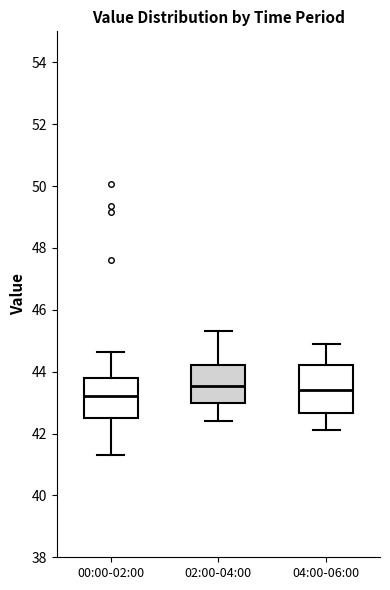

Reading left to right, read every box against the y-axis: the position of its median line, the range the box covers, and the ends of its whiskers. The values are not printed on the chart, so give them approximately, as read against the axis.

00:00-02:00: median 43.2, box 42.4 to 43.8, whiskers 41.4 to 44.6
02:00-04:00: median 43.6, box 43.0 to 44.2, whiskers 42.4 to 45.4
04:00-06:00: median 43.4, box 42.6 to 44.2, whiskers 42.2 to 45.0